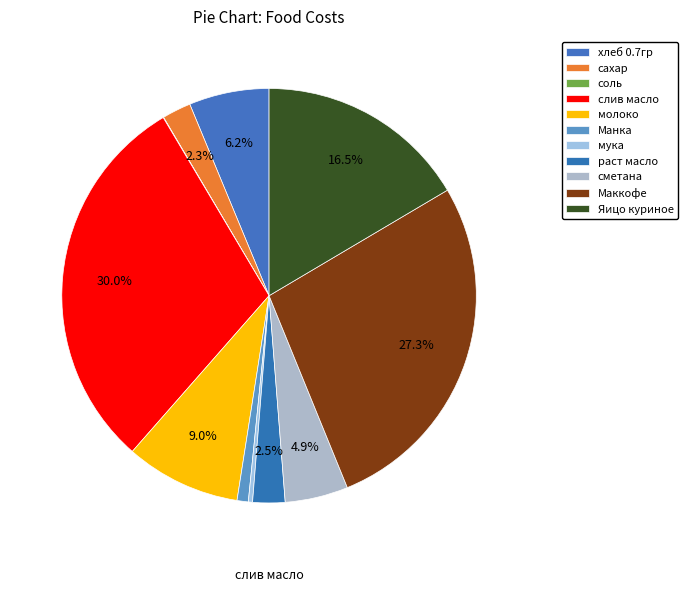

Which slice is the smallest?

соль